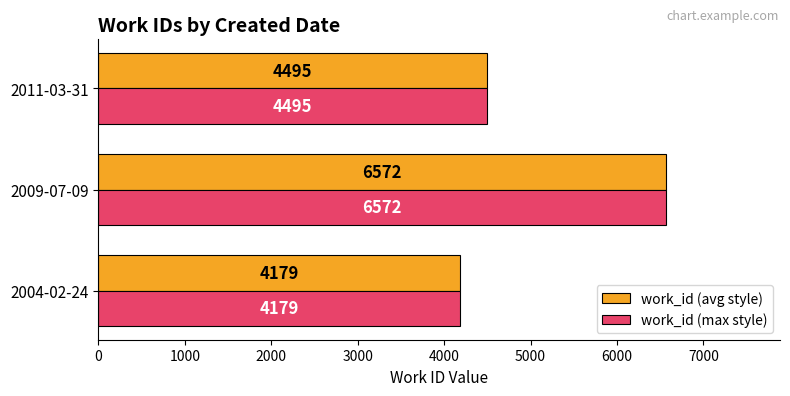

How many values in the work_id (avg style) series are below 4495?

1